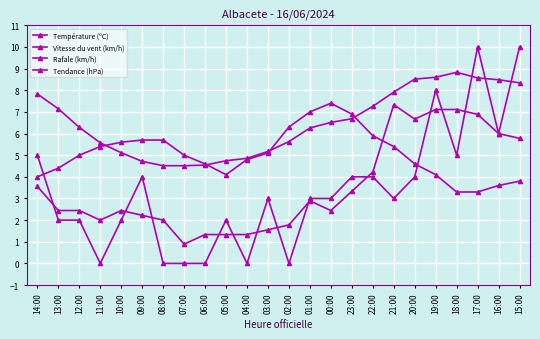

What is the total value across all series at 15:00?

27.9